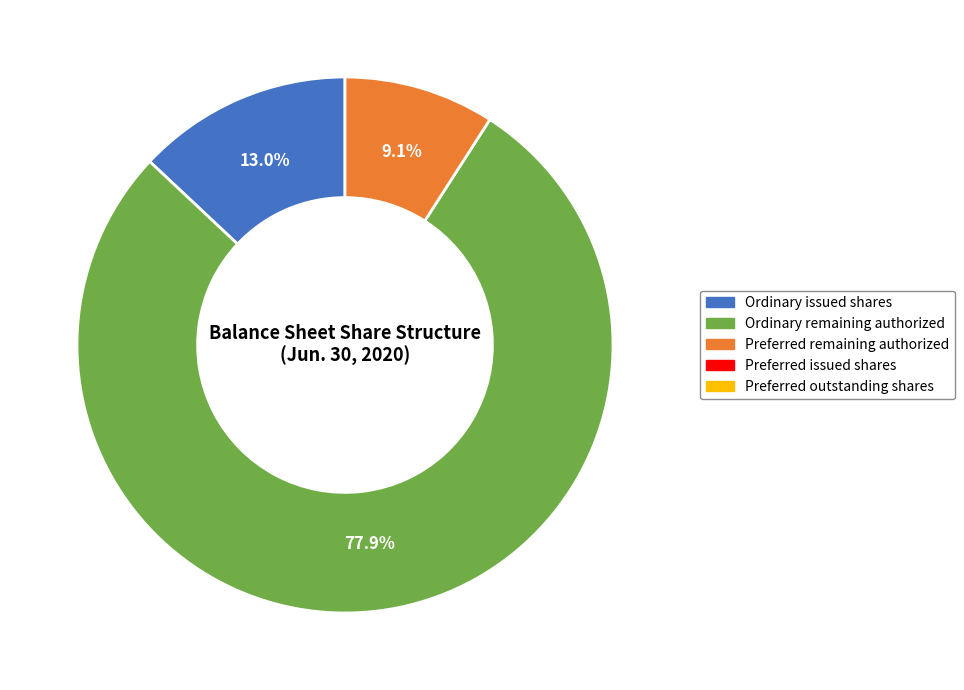

Does any single category account for the majority?

Yes